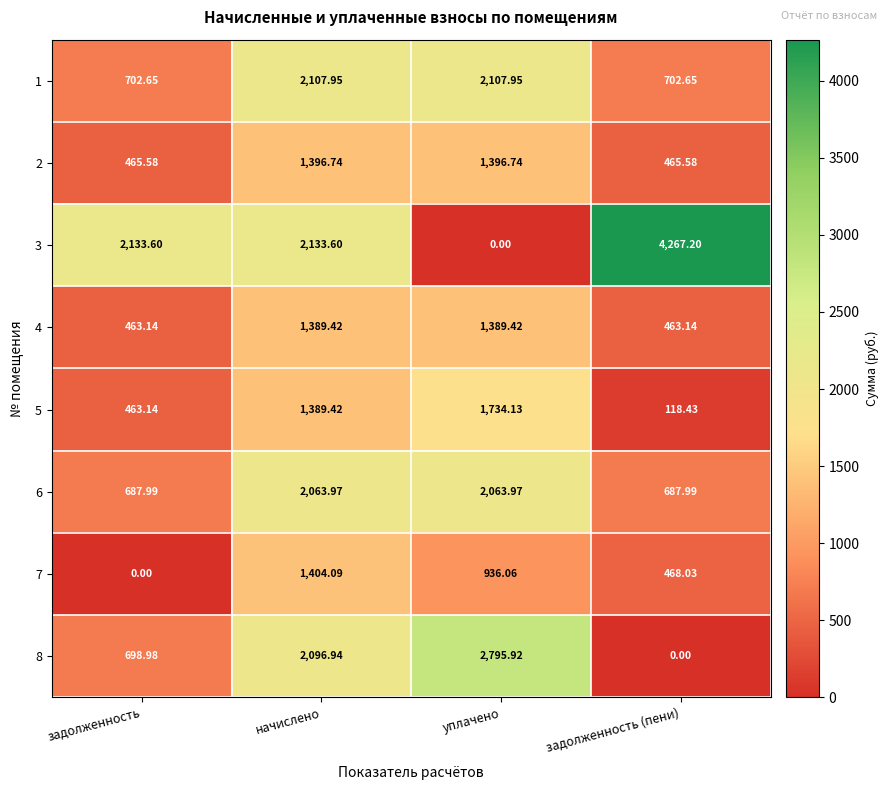

What is the greatest value displayed?

4267.2